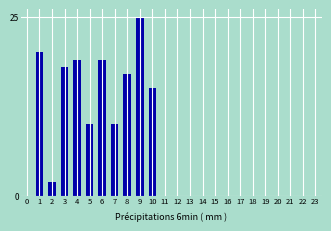

Reading right to left, transcribe all the data shown in this chart.

23=0	22=0	21=0	20=0	19=0	18=0	17=0	16=0	15=0	14=0	13=0	12=0	11=0	10=15	9=25	8=17	7=10	6=19	5=10	4=19	3=18	2=2	1=20	0=0